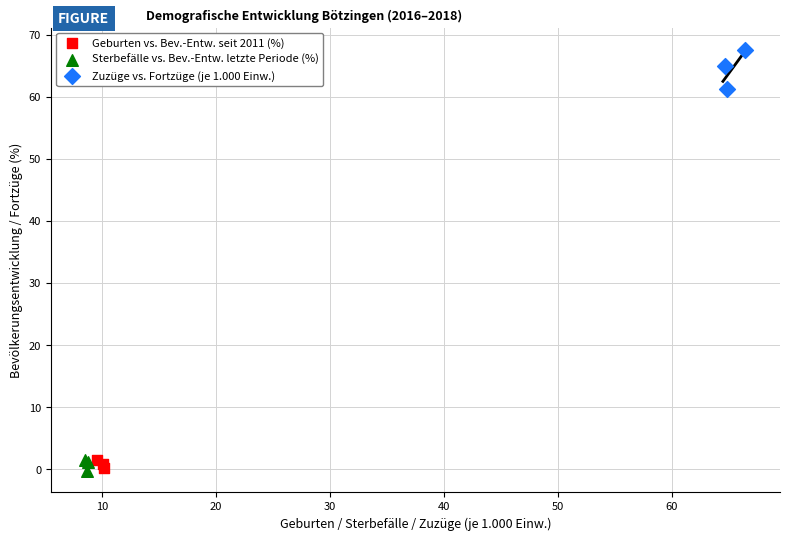

Which series contains the highest Y value?

Zuzüge vs. Fortzüge (je 1.000 Einw.)